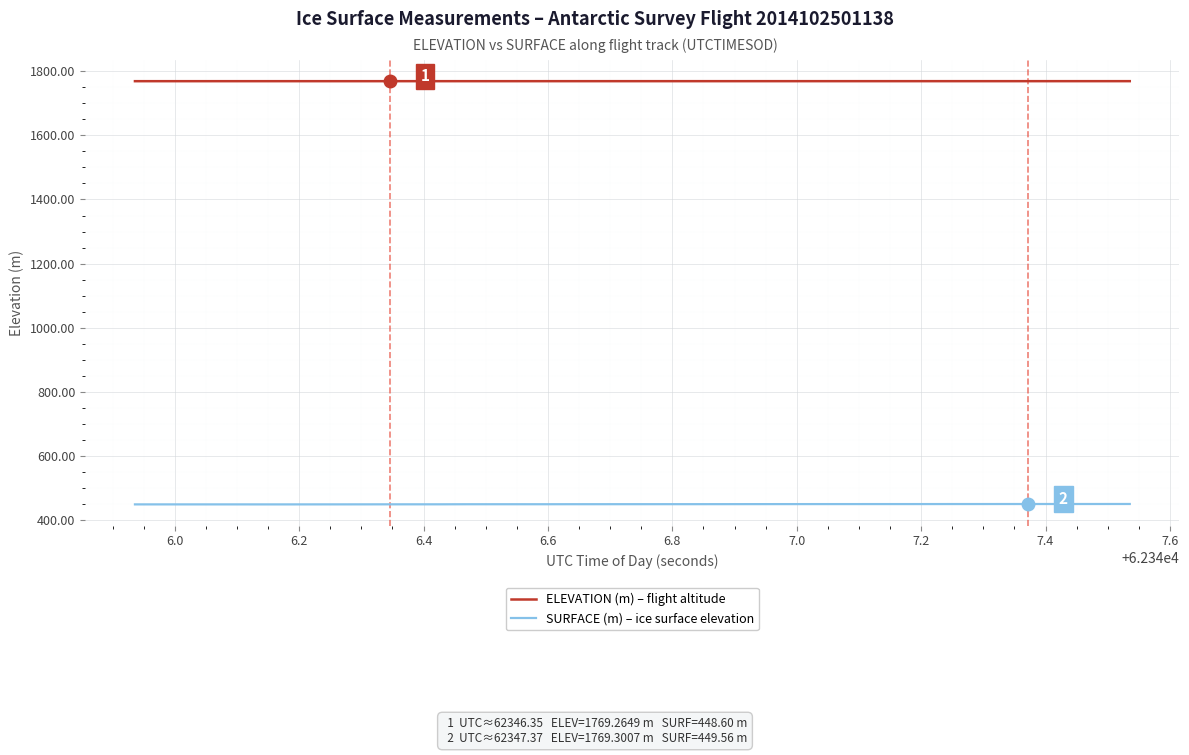

Count the number of categories in the chart.

40